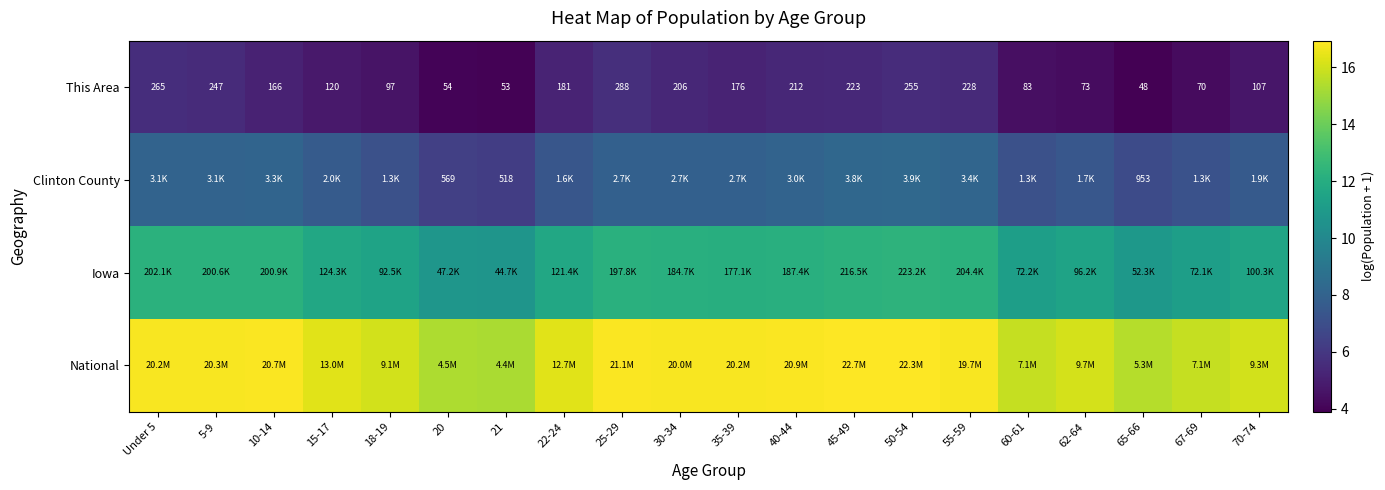

What is the difference between the National values at 20 and 65-66?

0.2